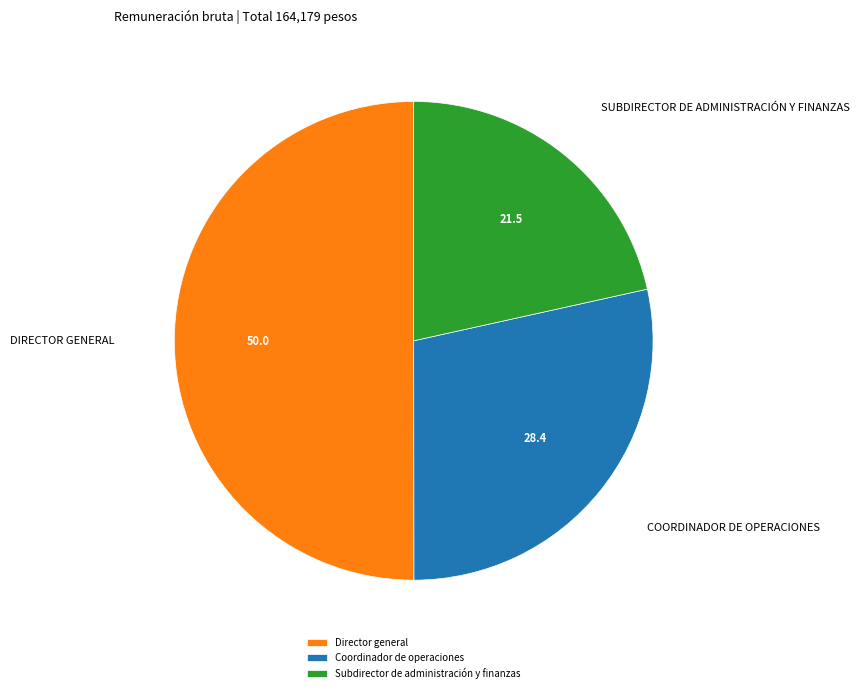

Rank the categories by value from highest to lowest.

Director general, Coordinador de operaciones, Subdirector de administración y finanzas